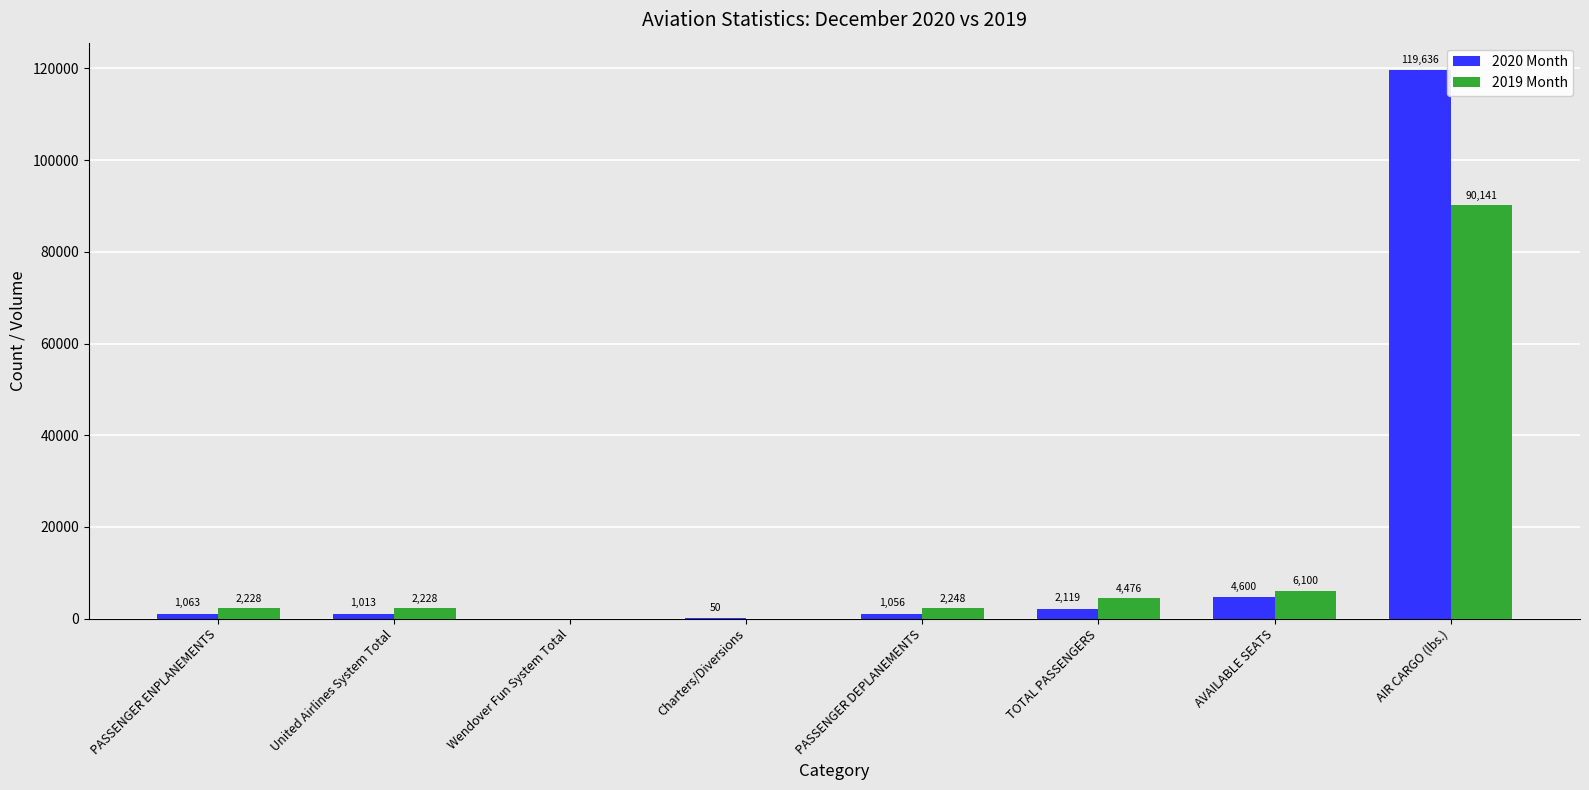

What is the maximum value for 2020 Month?

119636